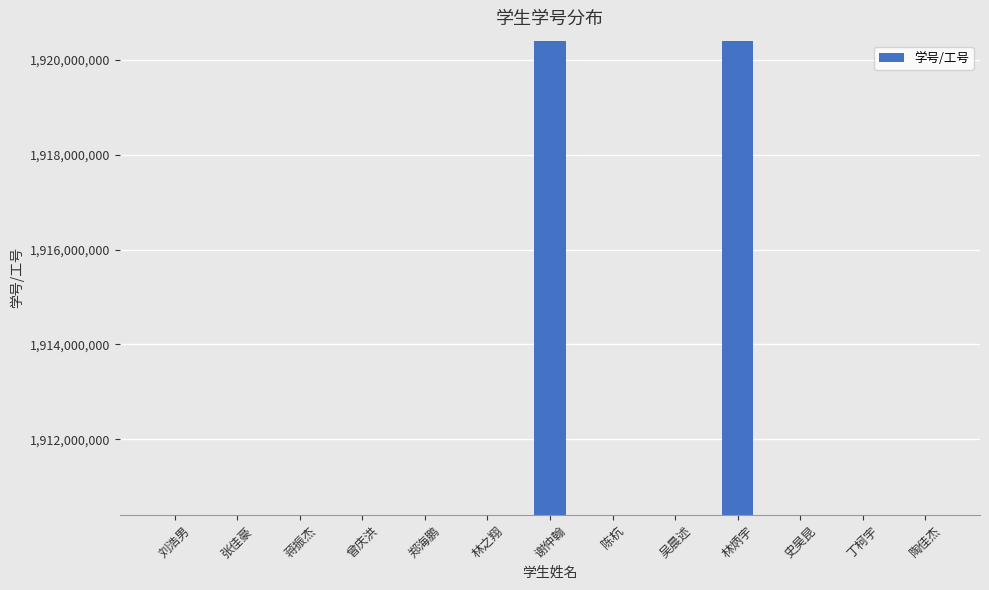

What is the value of the 5th bar from the left?

1910404218